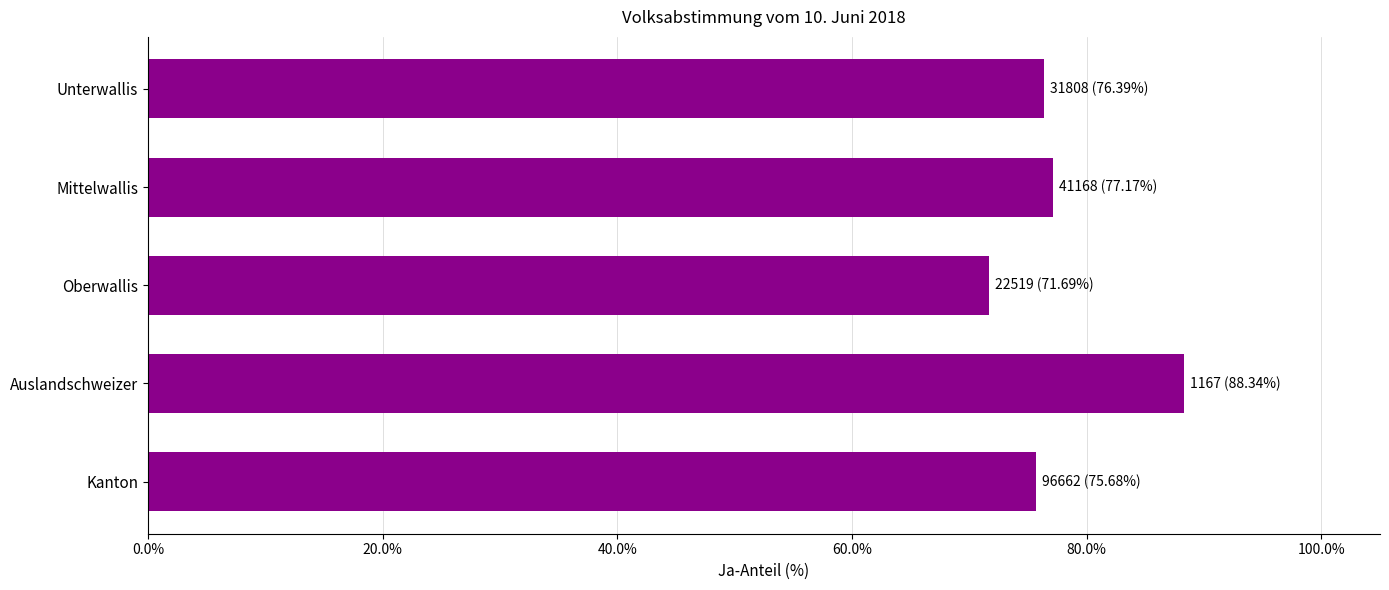

Reading bottom to top, transcribe all the data shown in this chart.

Kanton=75.7	Auslandschweizer=88.3	Oberwallis=71.7	Mittelwallis=77.2	Unterwallis=76.4